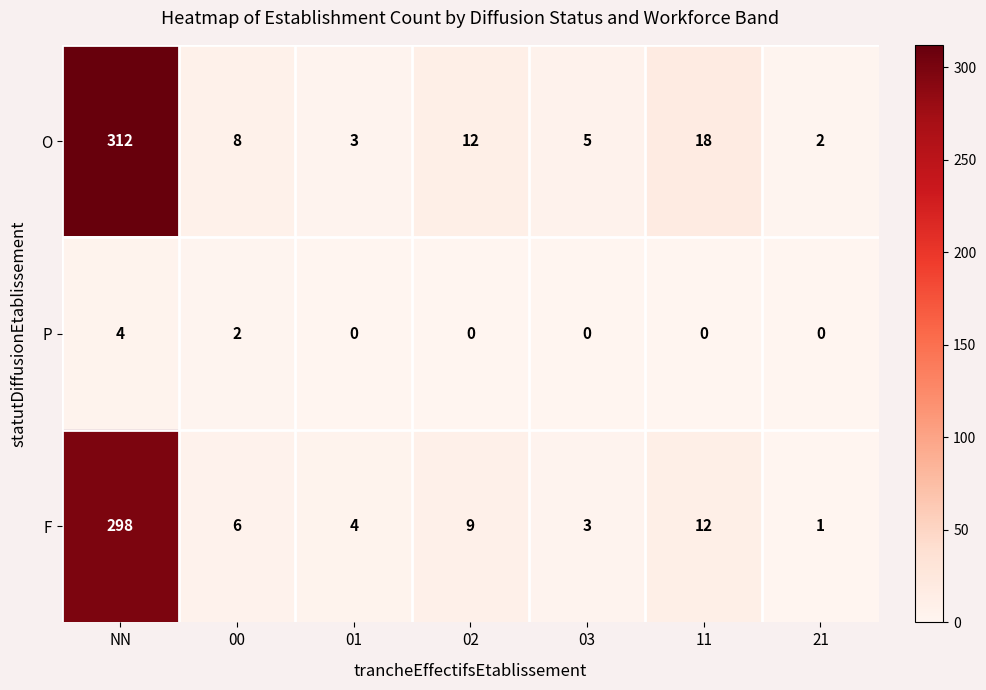

Which series changed the most between NN and 21?

O